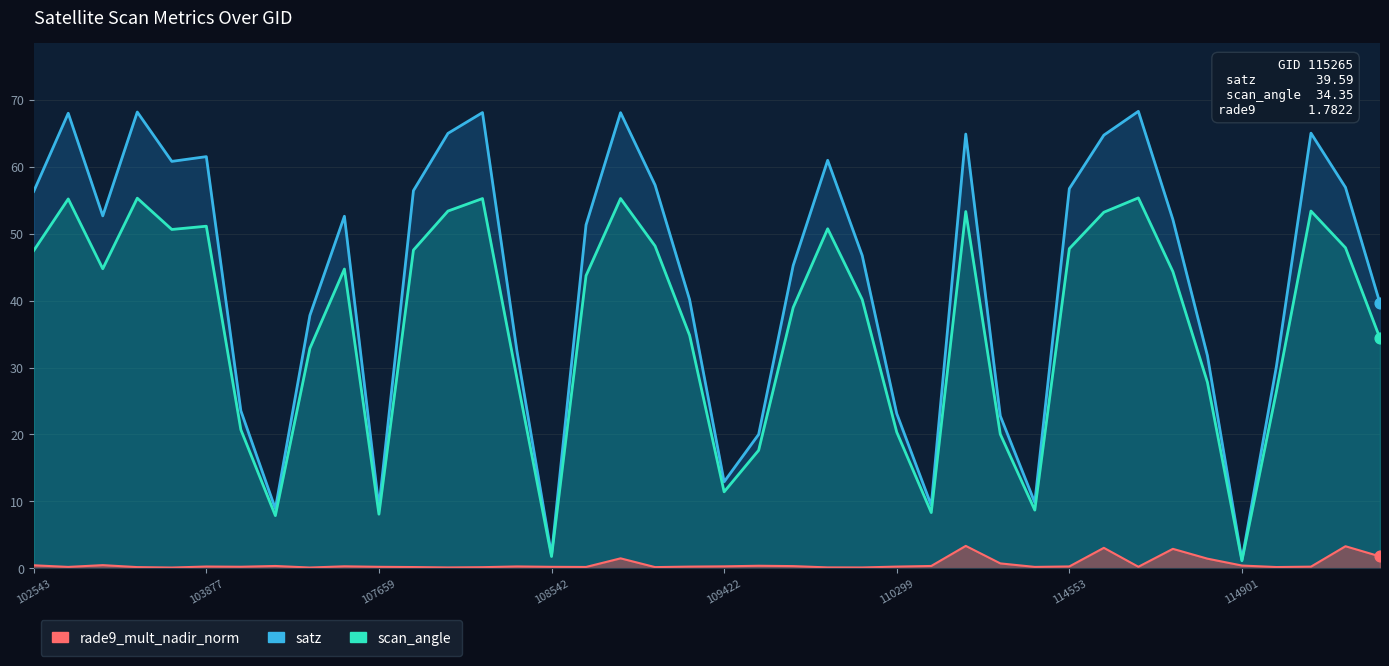

Which series has the largest total across all categories?

satz